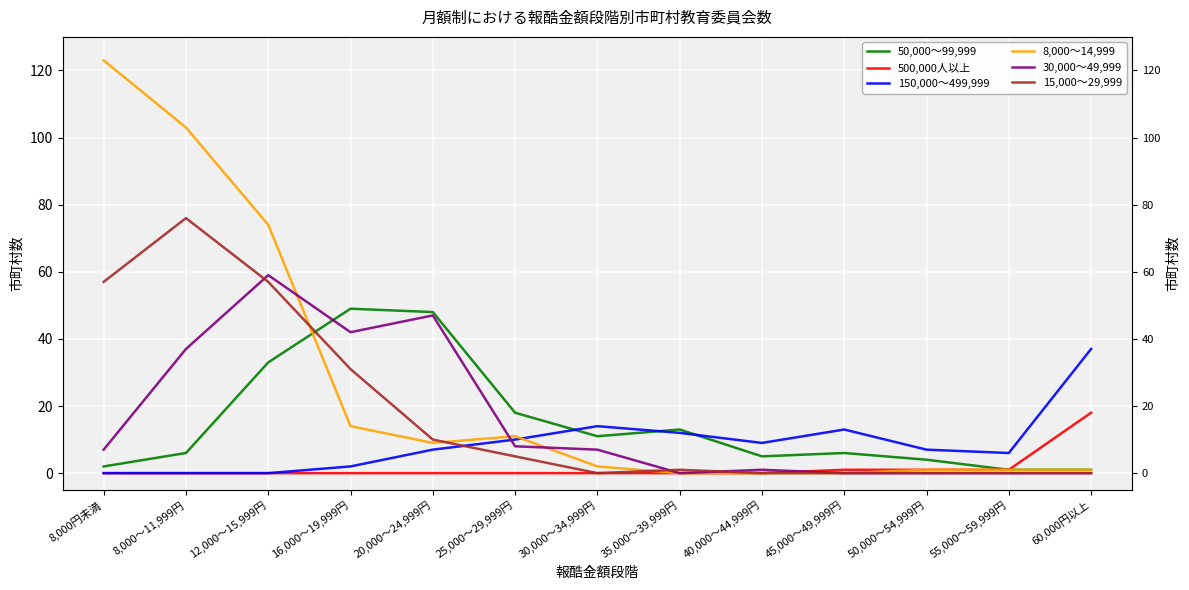

Which has a higher value, 60,000円以上 or 30,000～34,999円?

30,000～34,999円